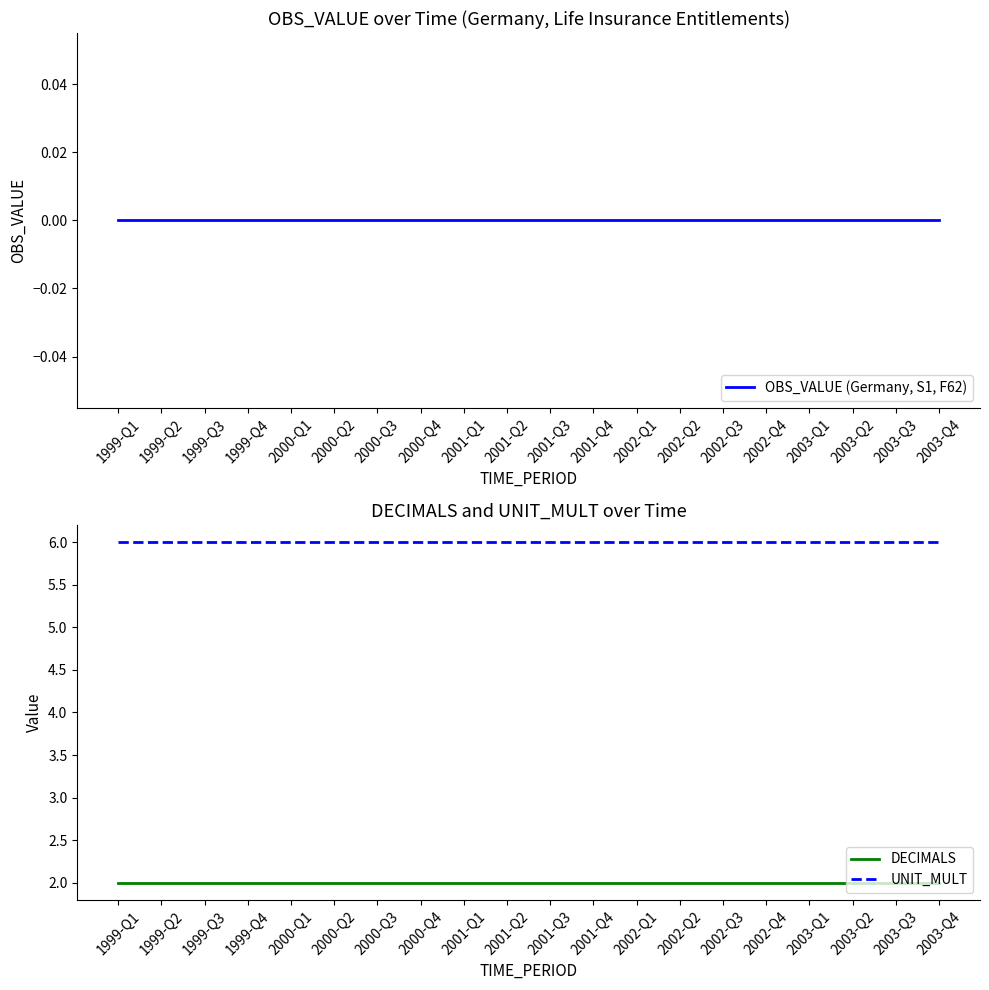

What is the maximum value shown in the chart?

6